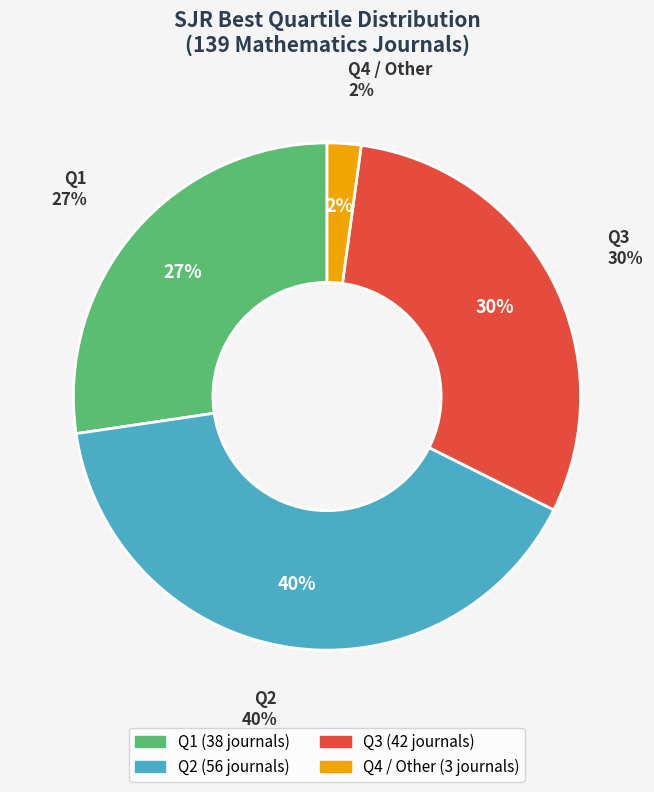

Does Q4 / Other represent more than half of the total?

No